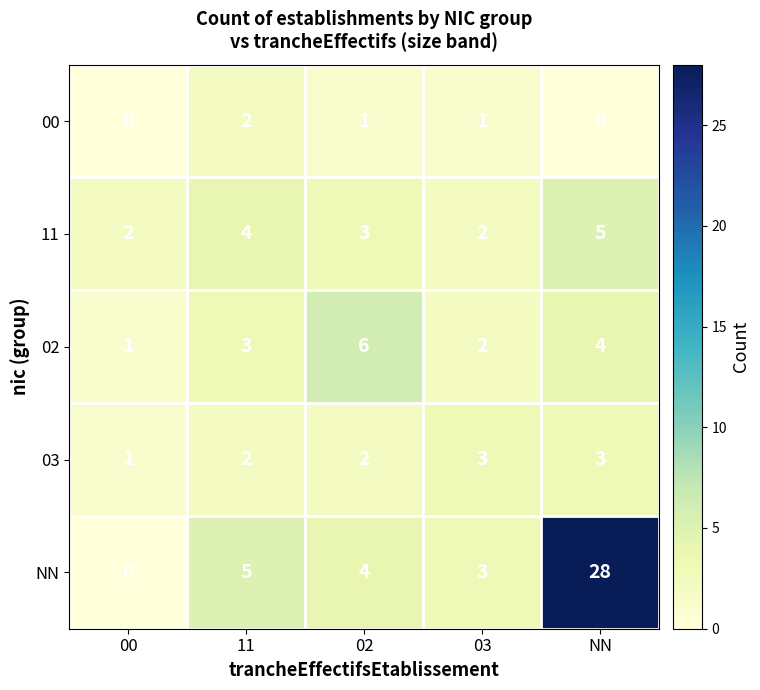

How many categories are shown in the chart?

5